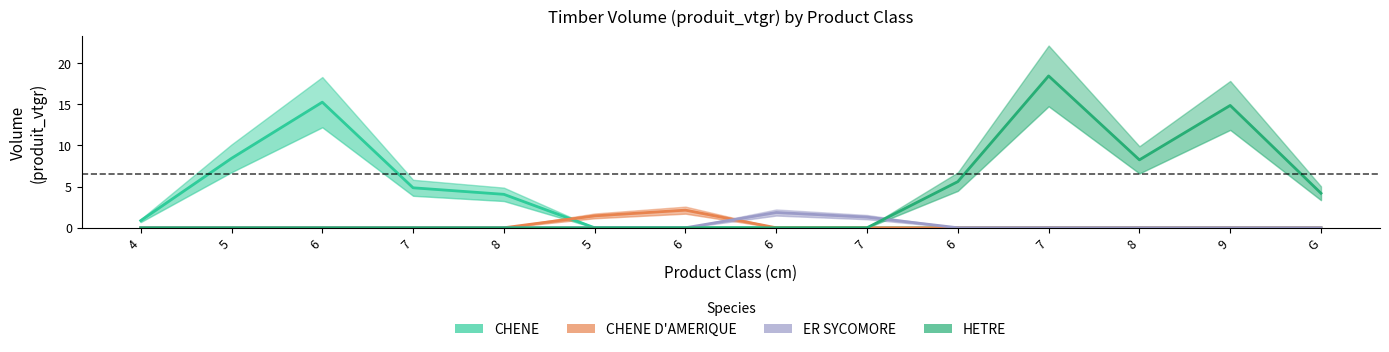

What is the difference between the second highest and second lowest values in the CHENE D'AMERIQUE series?

1.4